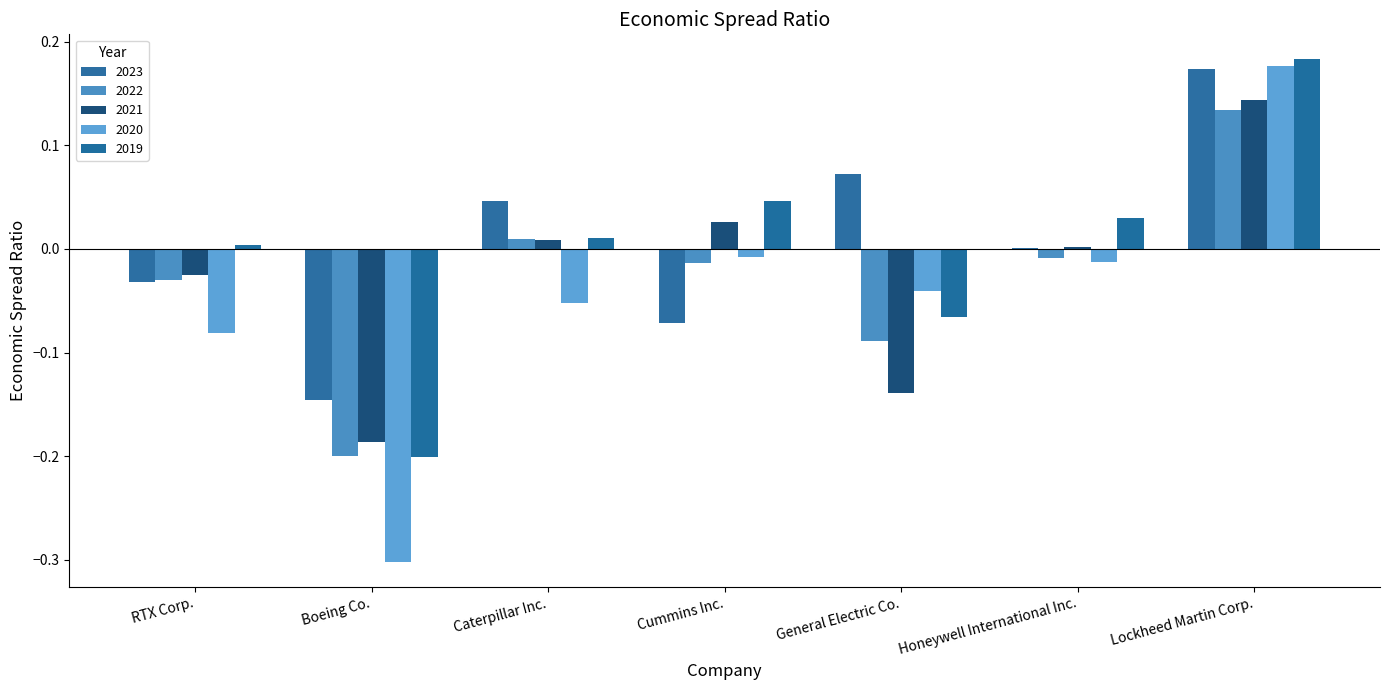

List the series in order of their peak value, lowest first.

2022, 2021, 2023, 2020, 2019